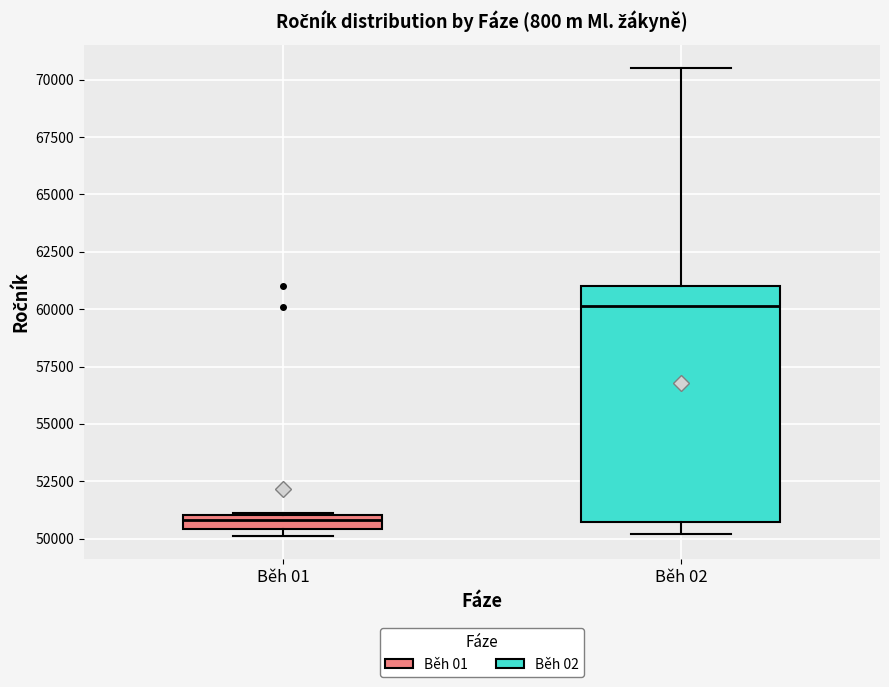

Comparing the boxes themselves (not the whiskers), which one is the tallest?

Běh 02